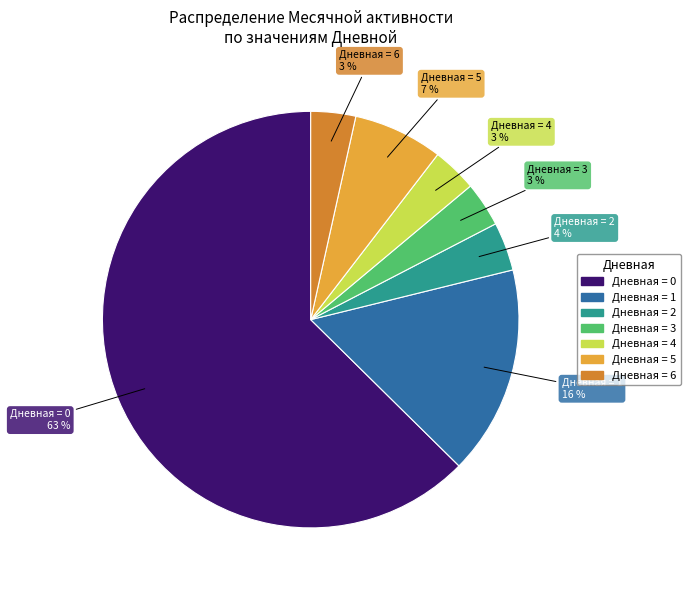

Is there any slice that represents more than half of the pie?

Yes